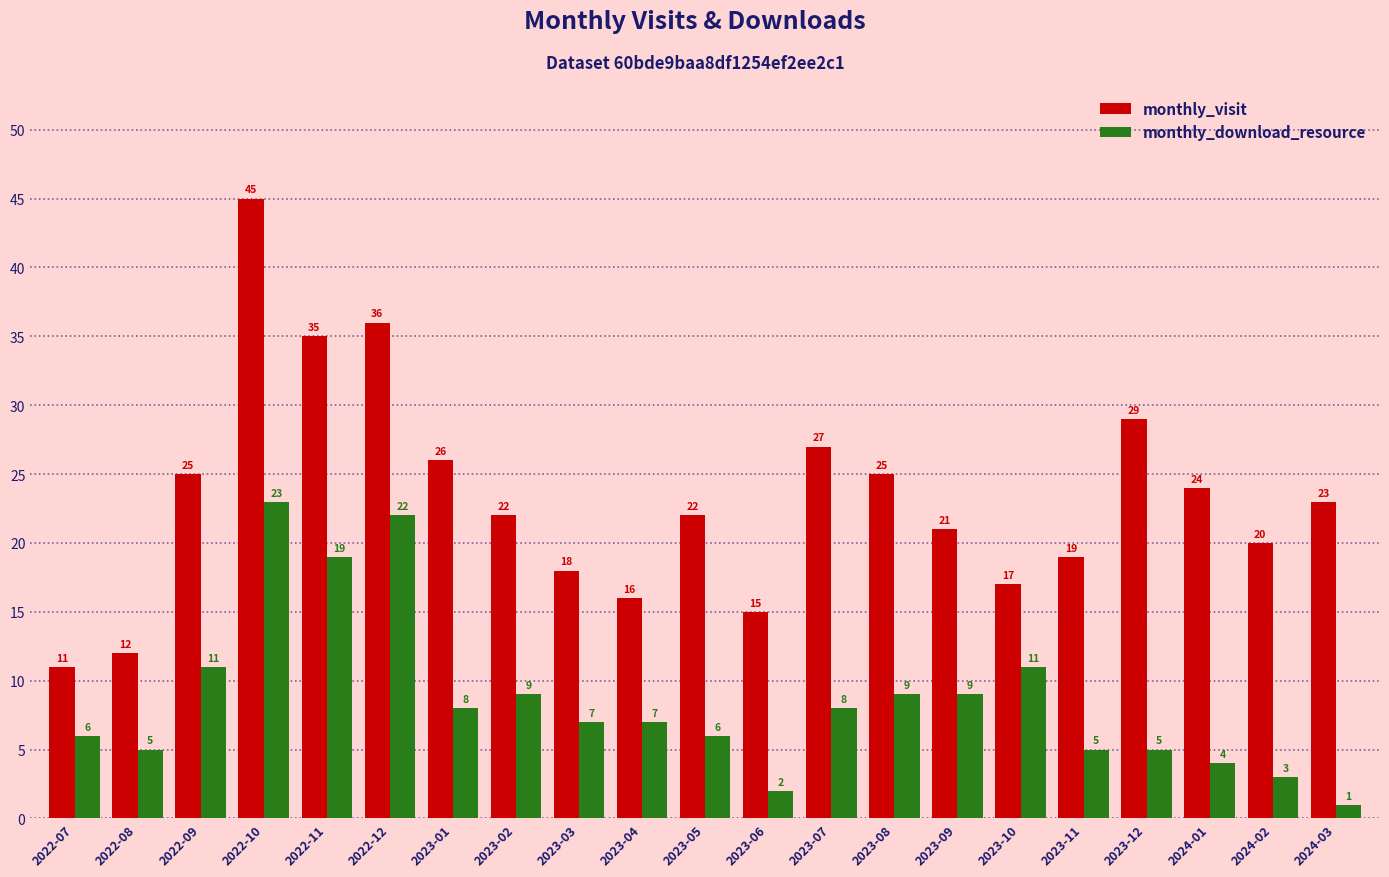

What is the highest value of the monthly_visit series?

45